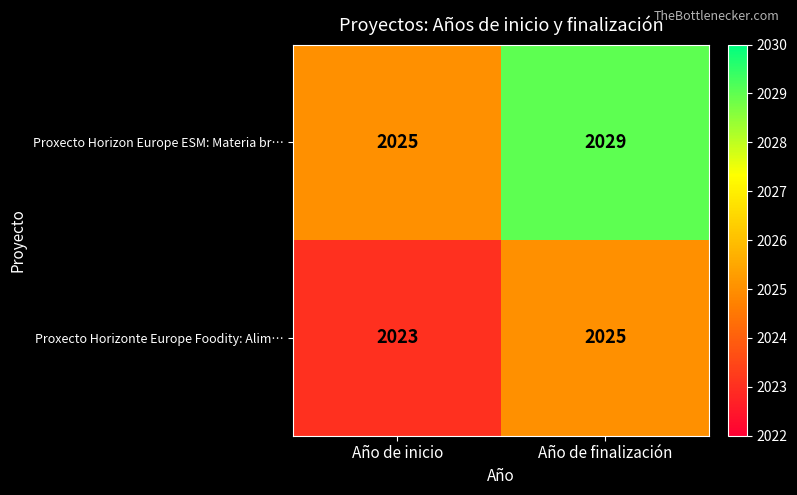

Which series has the largest total across all categories?

Proxecto Horizon Europe ESM: Materia br…